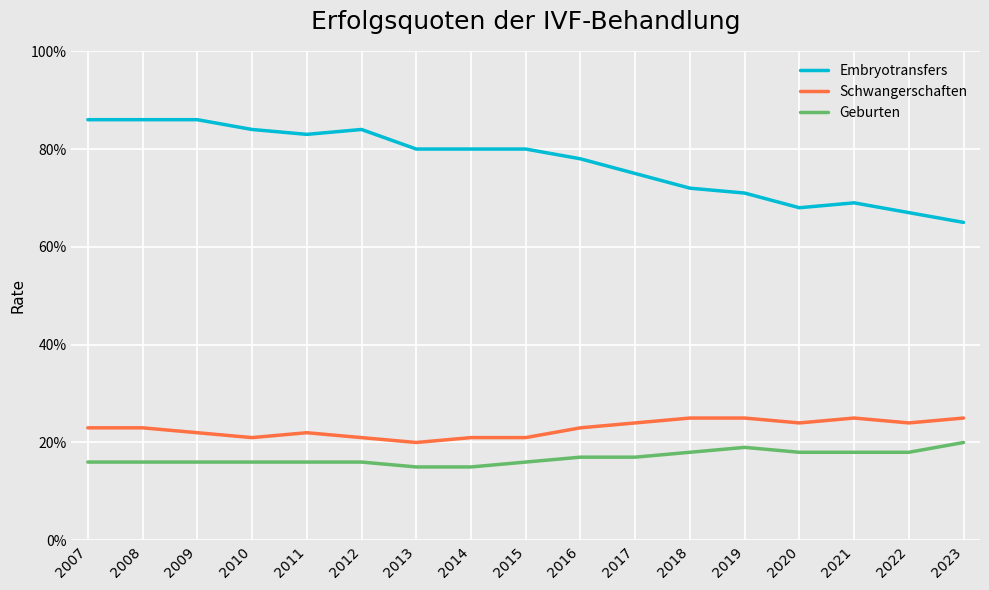

Is this an area chart (filled region under the line)?

No